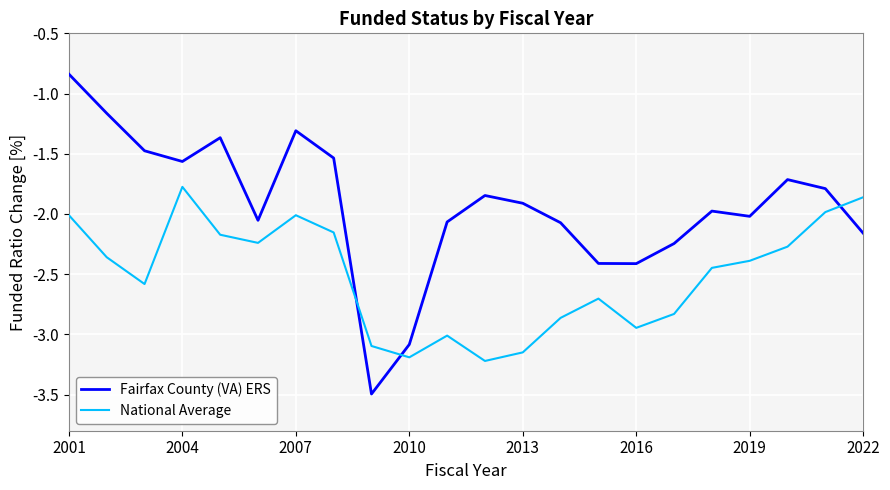

How many times do Fairfax County (VA) ERS and National Average cross each other?

3